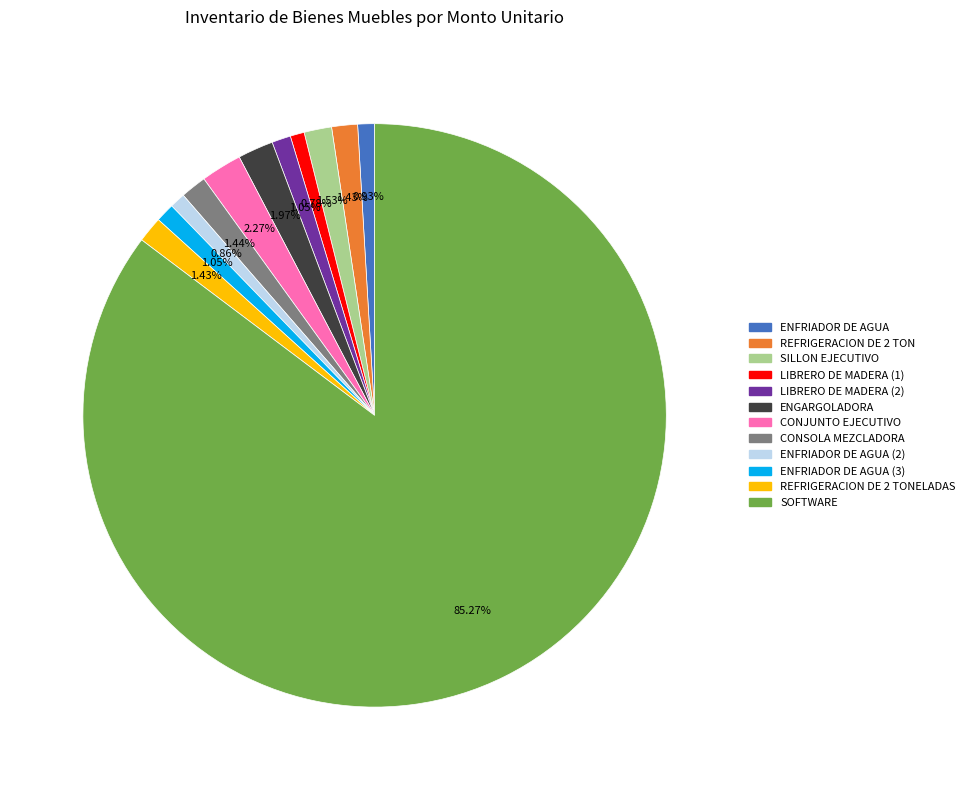

To the nearest percent, what percentage of the pie is SILLON EJECUTIVO?

2%